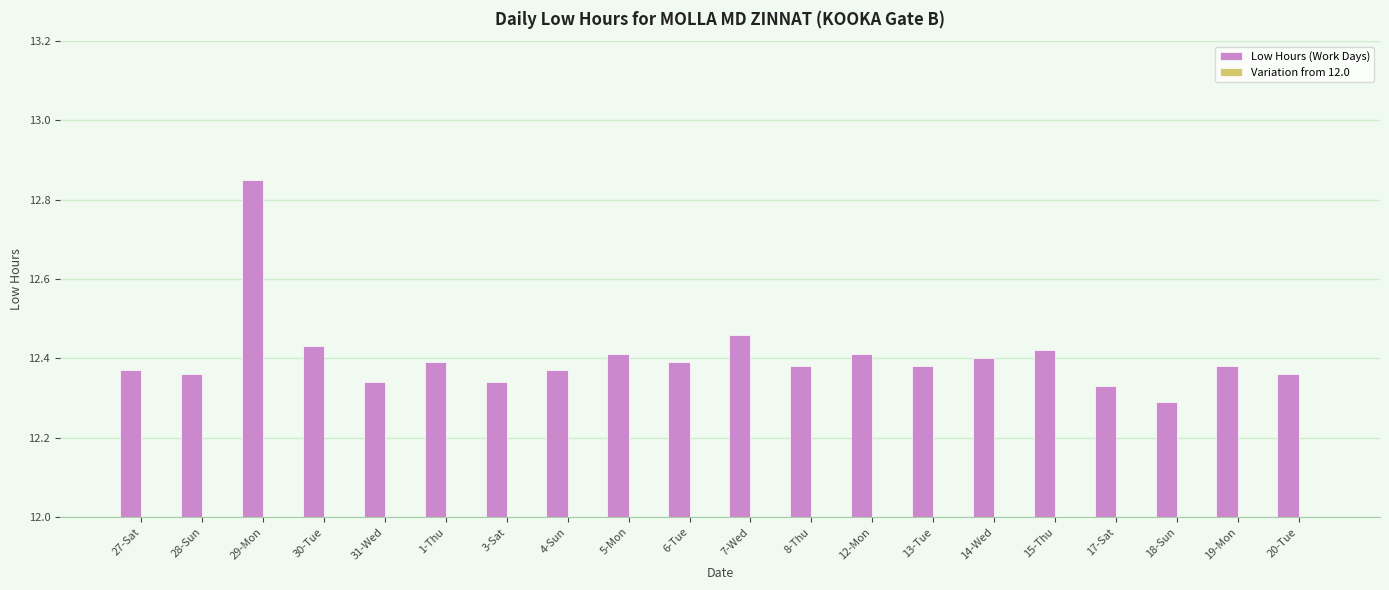

How many data points does each series have?

20